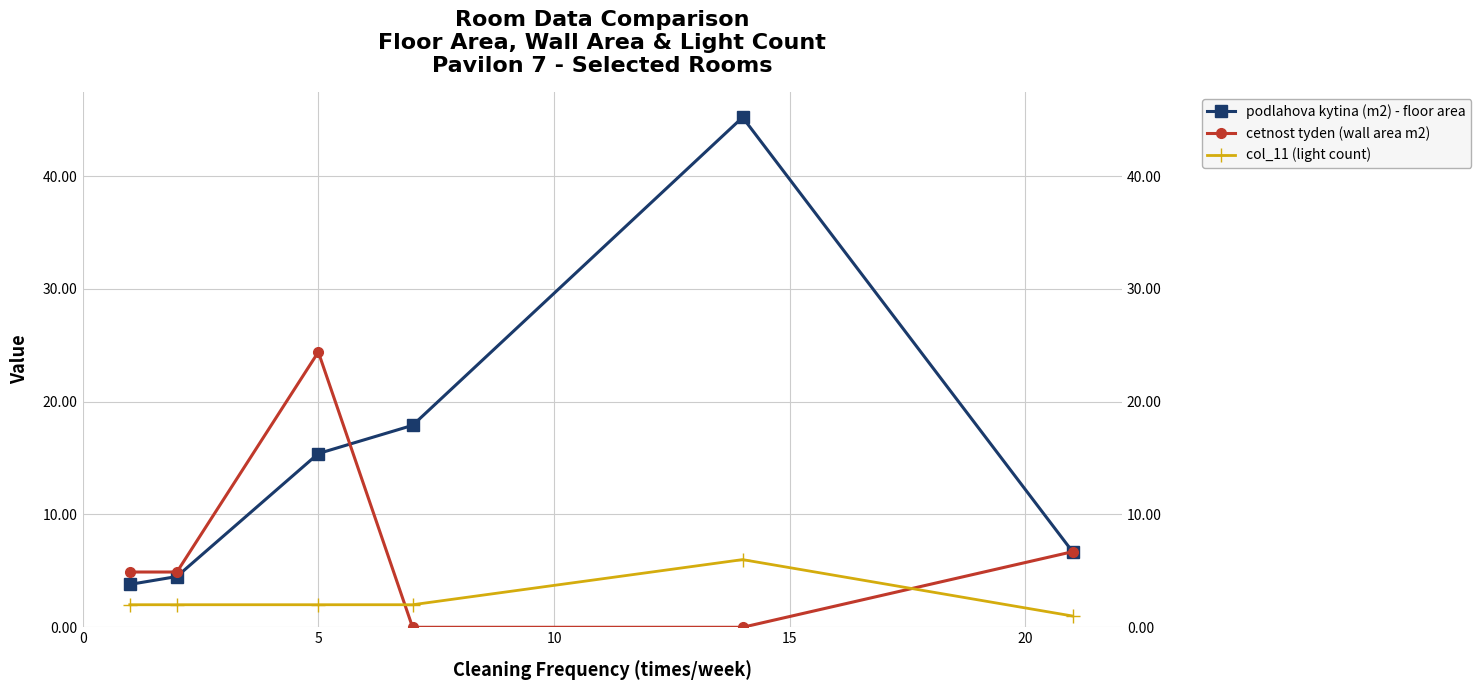

What is the highest value of the col_11 (light count) series?

6.0